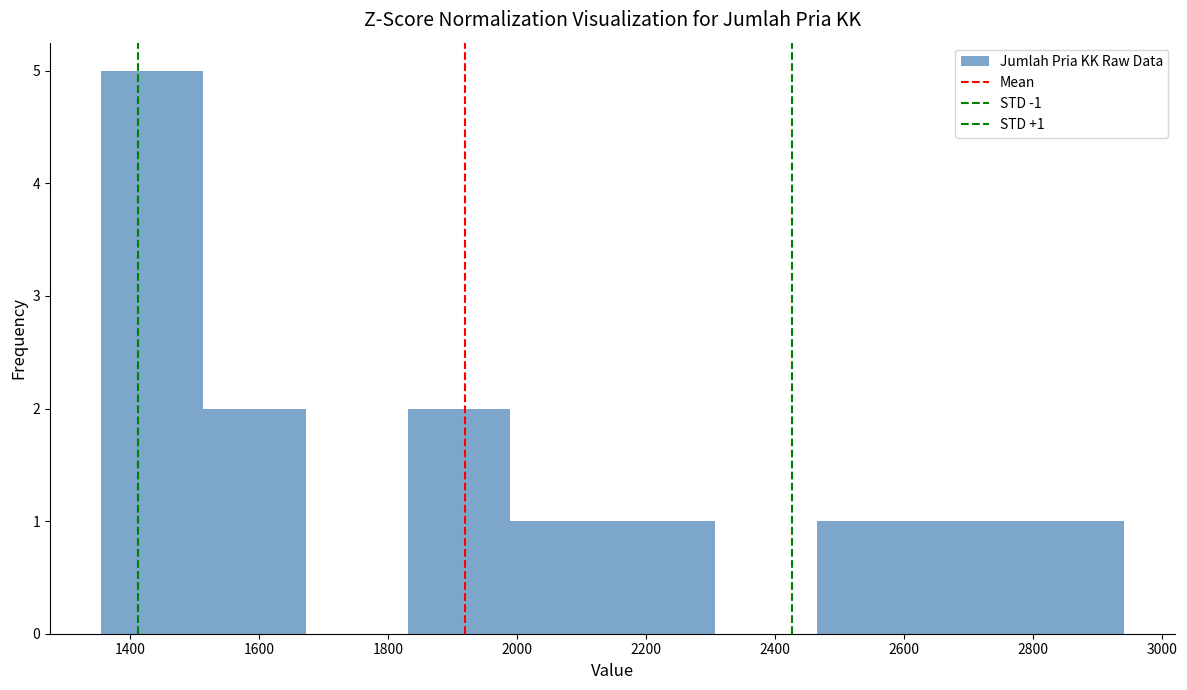

Which range on the x-axis has the tallest bar?

1360 to 1520